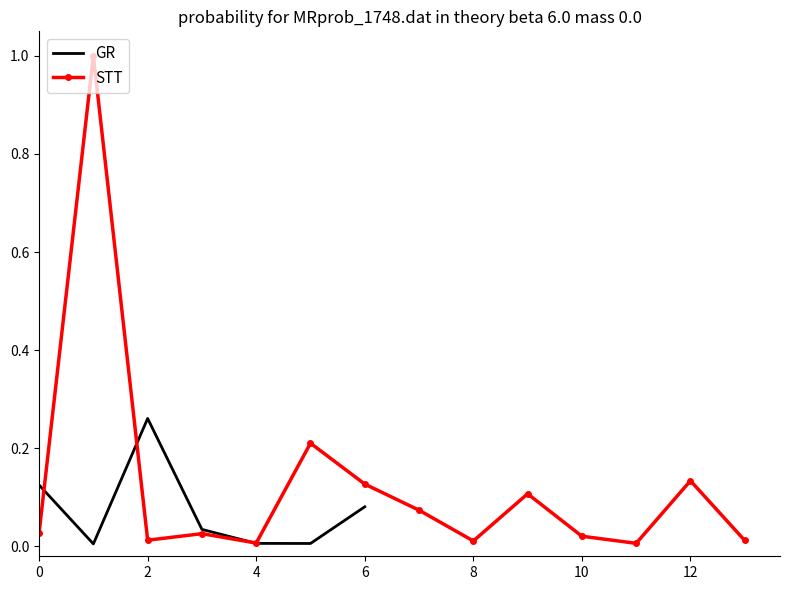

How many interior local peaks (higher than both neighbors) does the data have?

5